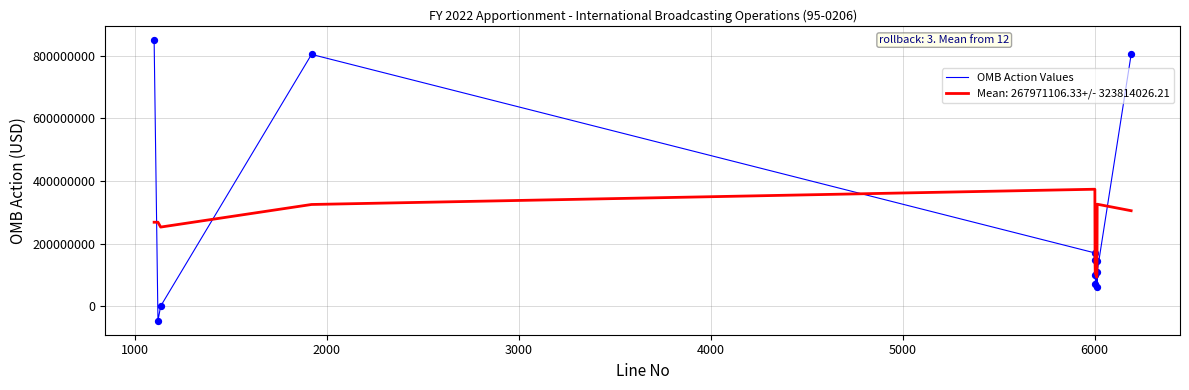

Which series has the widest spread of values?

OMB Action Values